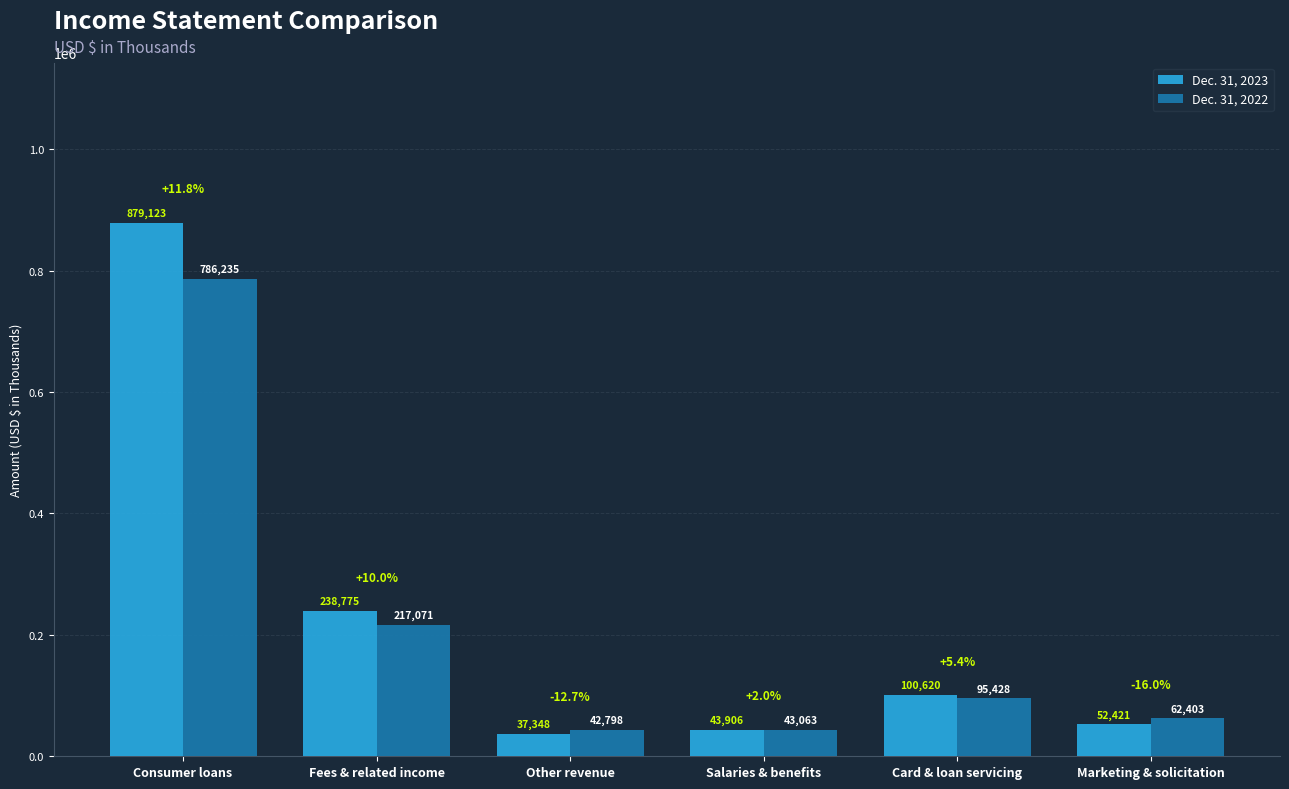

What are all the series names shown in the legend?

Dec. 31, 2023, Dec. 31, 2022